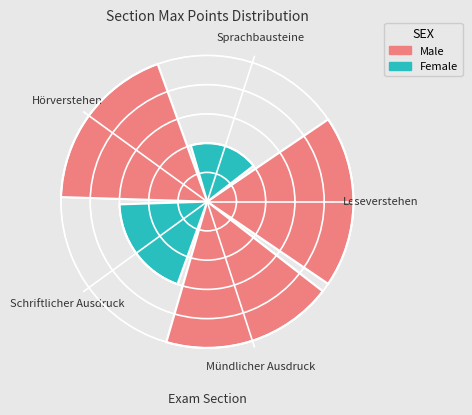

Which slice is the largest?

Leseverstehen